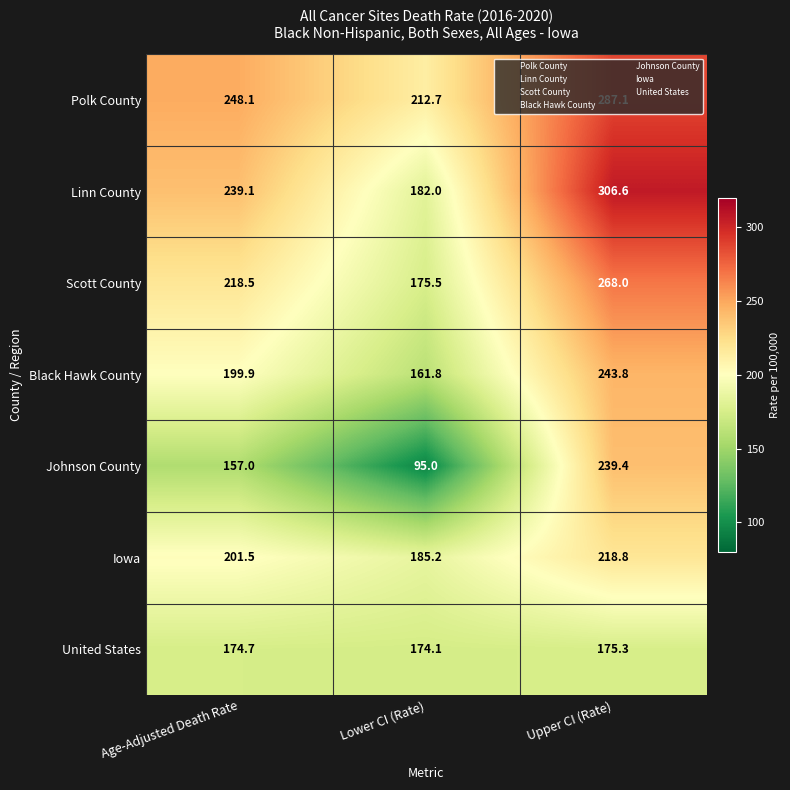

At how many categories does at least one series exceed 194?

3